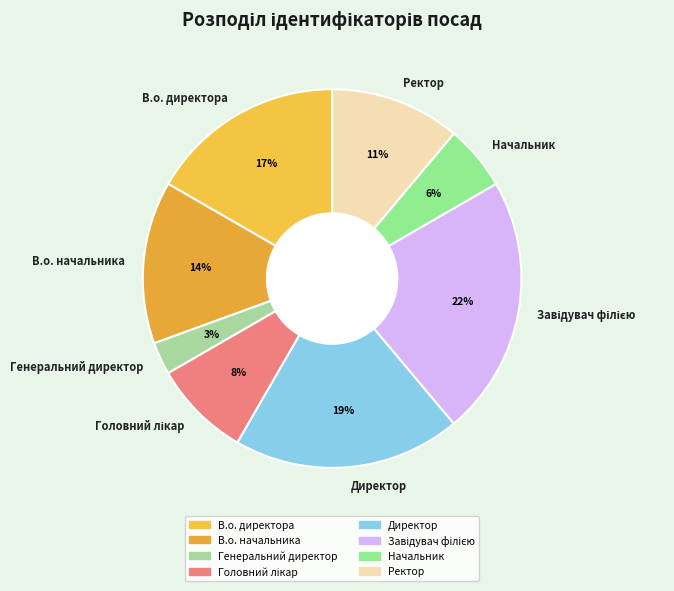

What percentage is the В.о. начальника slice, to the nearest percent?

14%